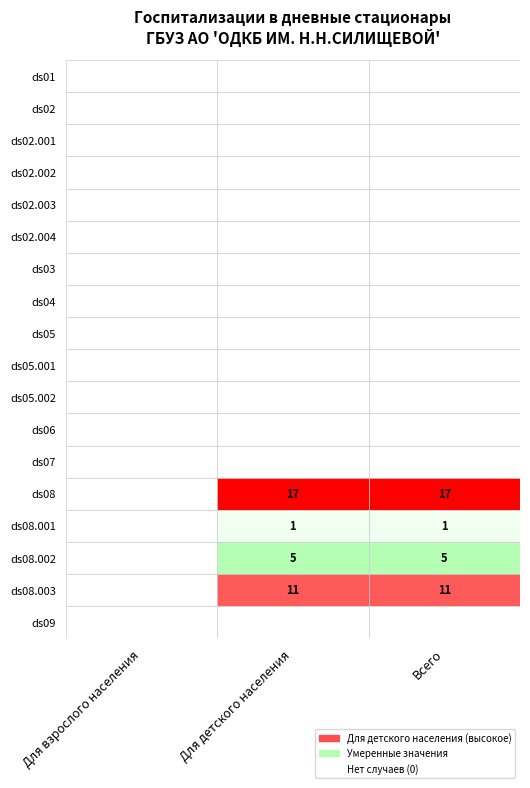

Which series has the widest spread of values?

ds08